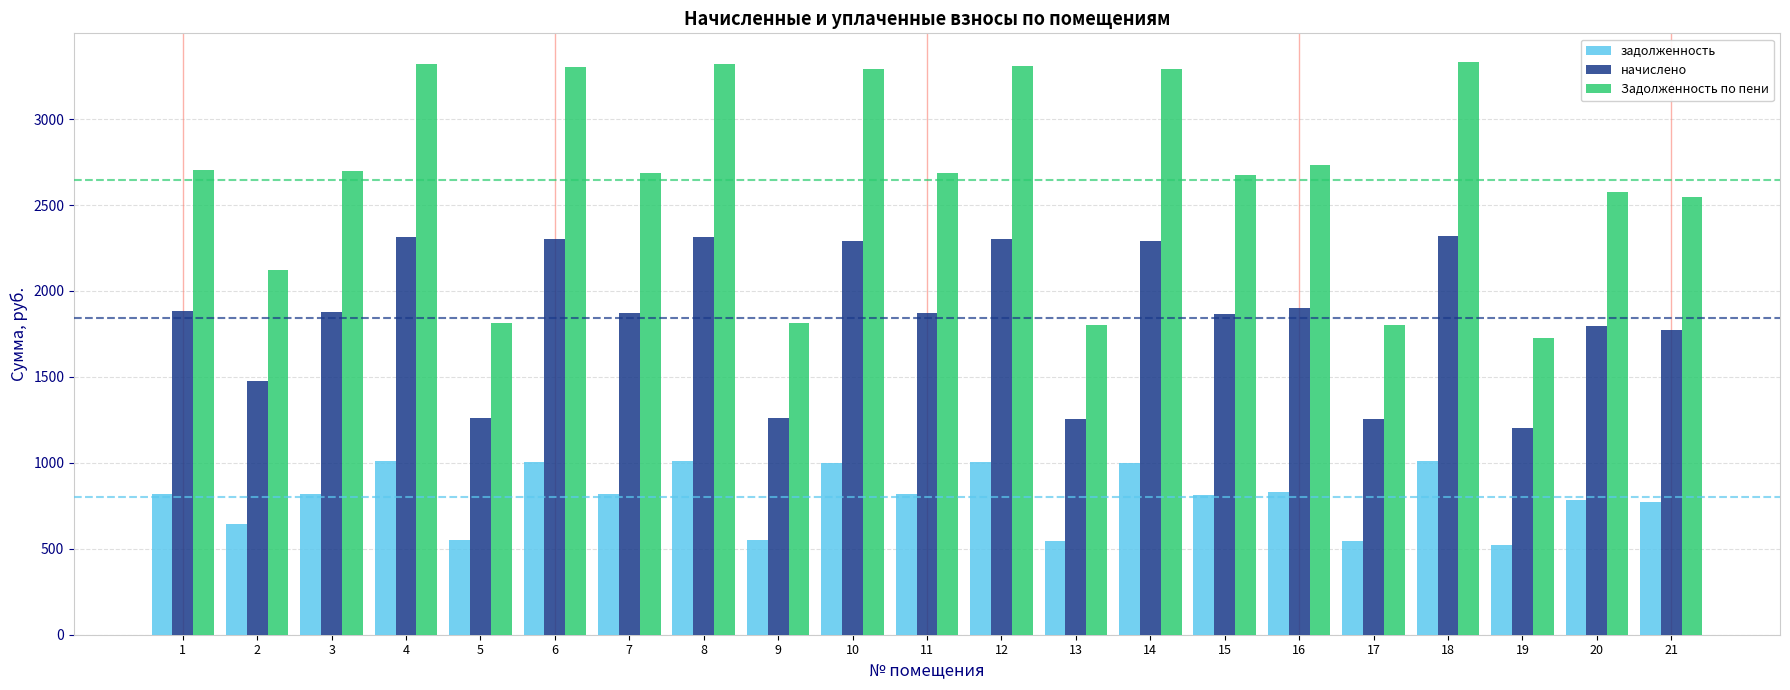

What is the average value of the задолженность series?

803.8